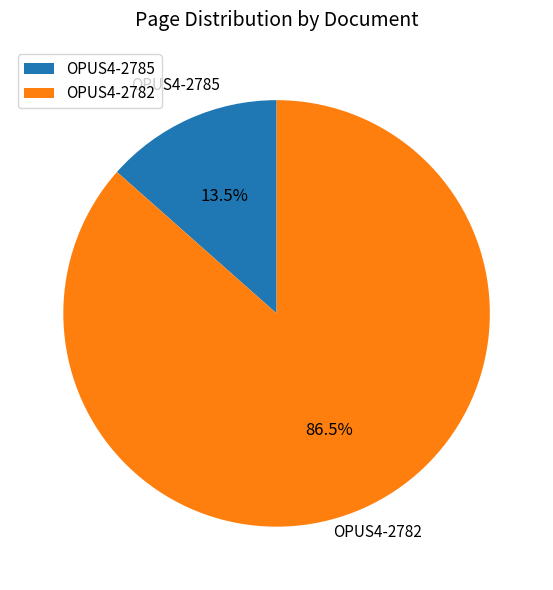

Which category has the biggest portion of the pie?

OPUS4-2782